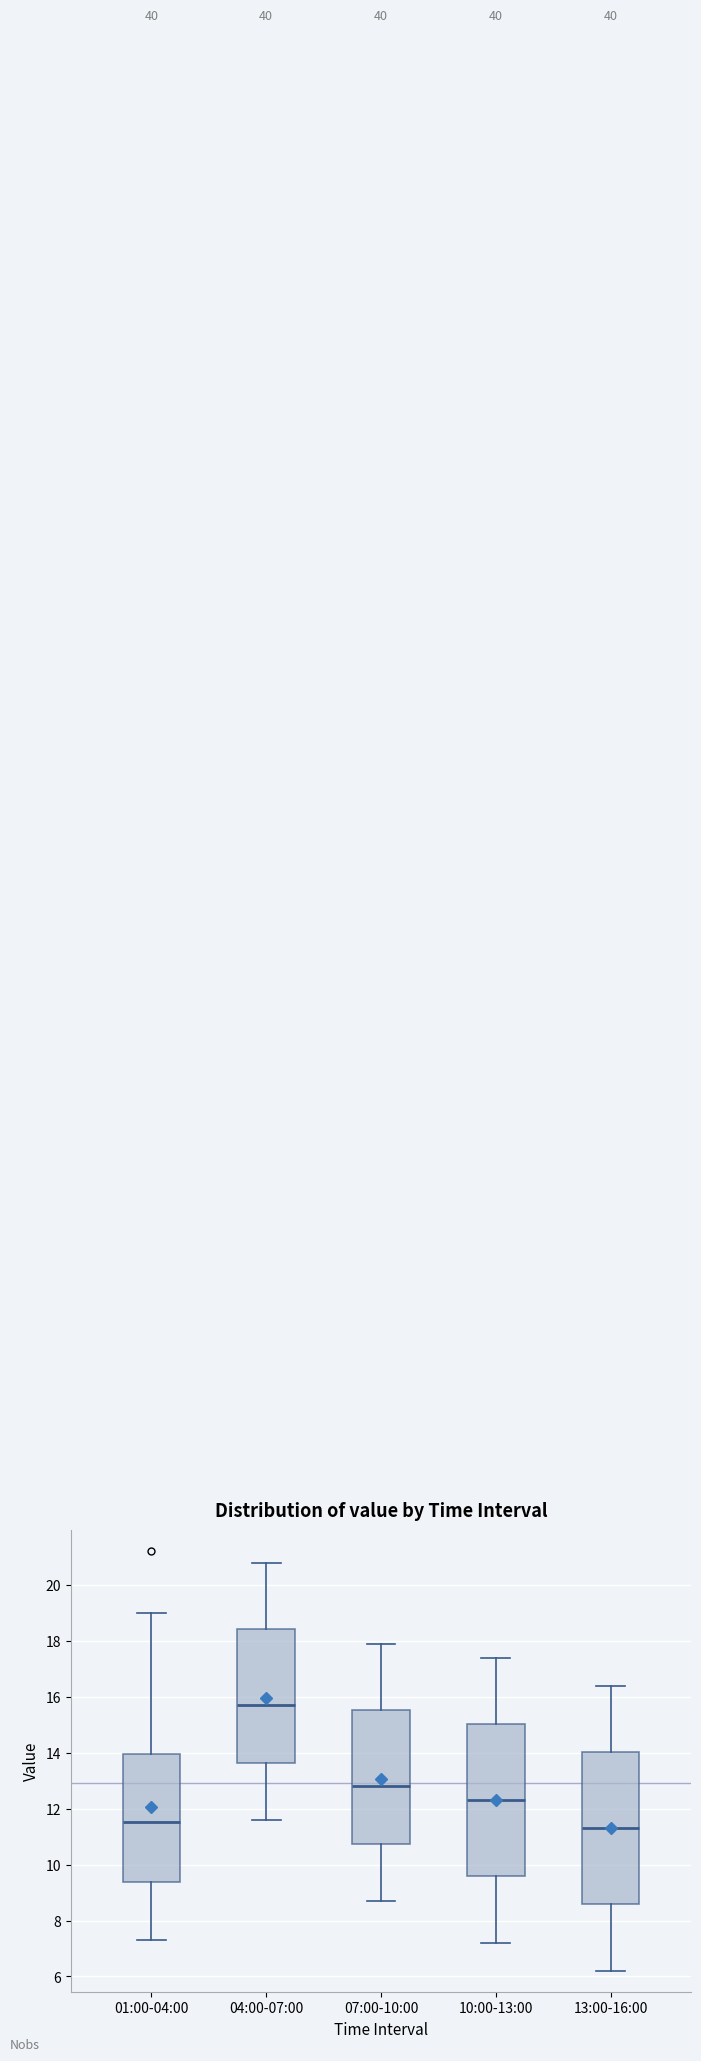

Which box's median line is the highest?

04:00-07:00